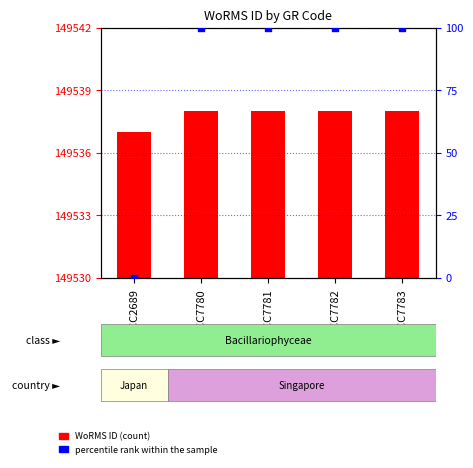

What is the total value across all series at RCC2689?

7